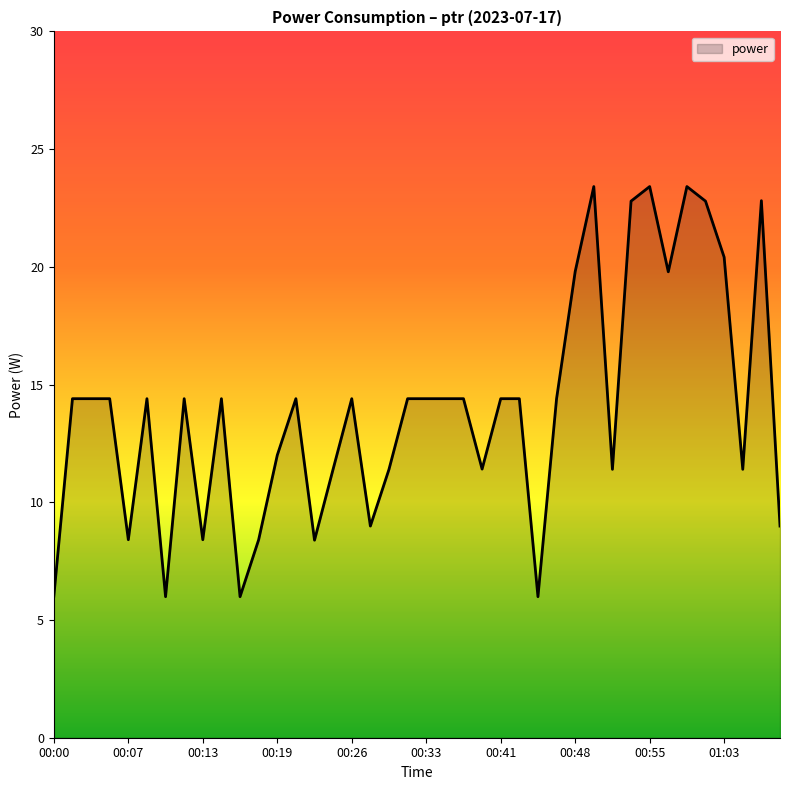

What is the difference between the maximum and minimum values?

17.4